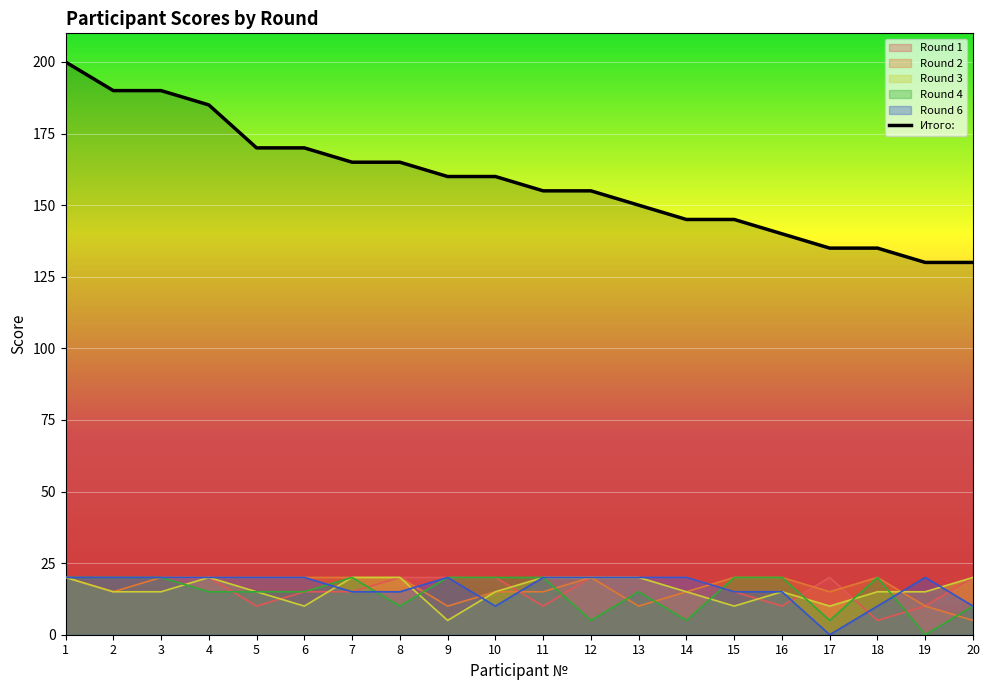

What is the greatest value displayed?

200